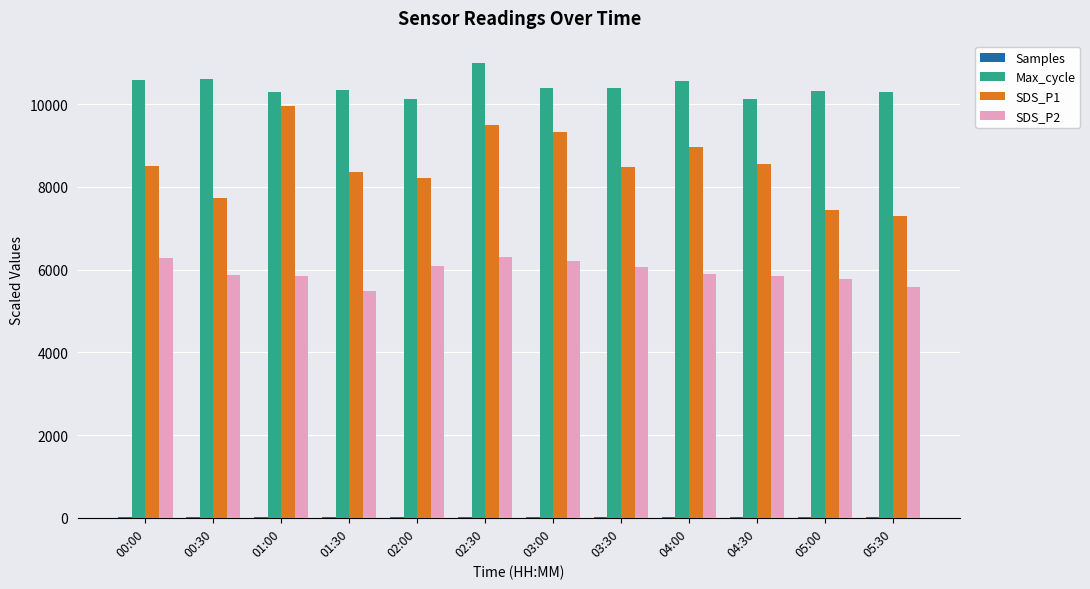

What is the maximum value shown in the chart?

10988.0